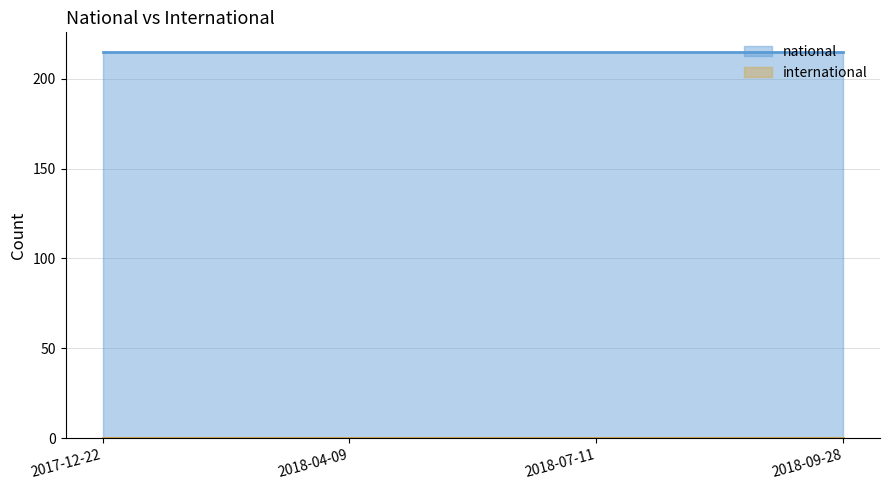

True or false: national and international intersect in this chart.

False